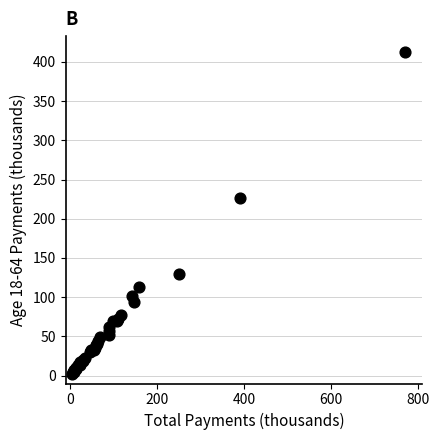

What Y value in the scatter plot is closest to 207?

226.4